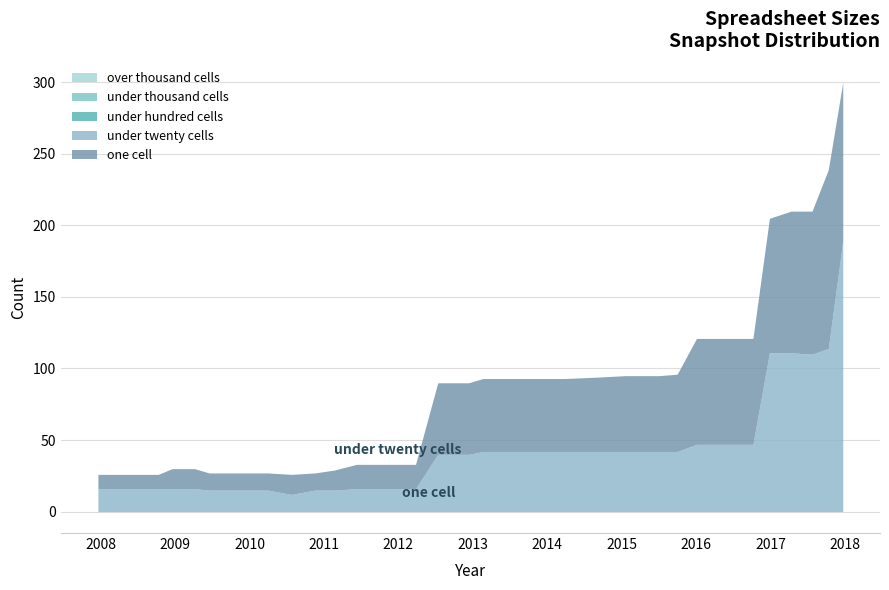

Where is the first local minimum for one_cell?

2010-11-17